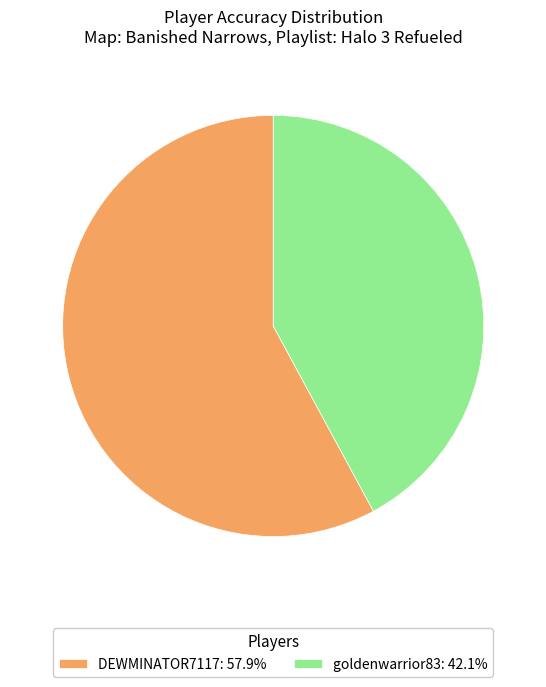

Is goldenwarrior83 the majority of the pie?

No